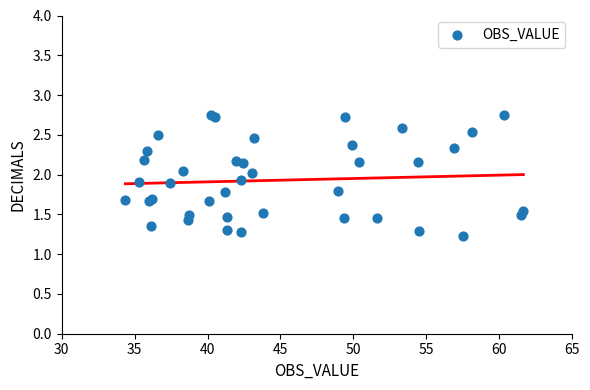

What Y value in the scatter plot is closest to 1?

1.2